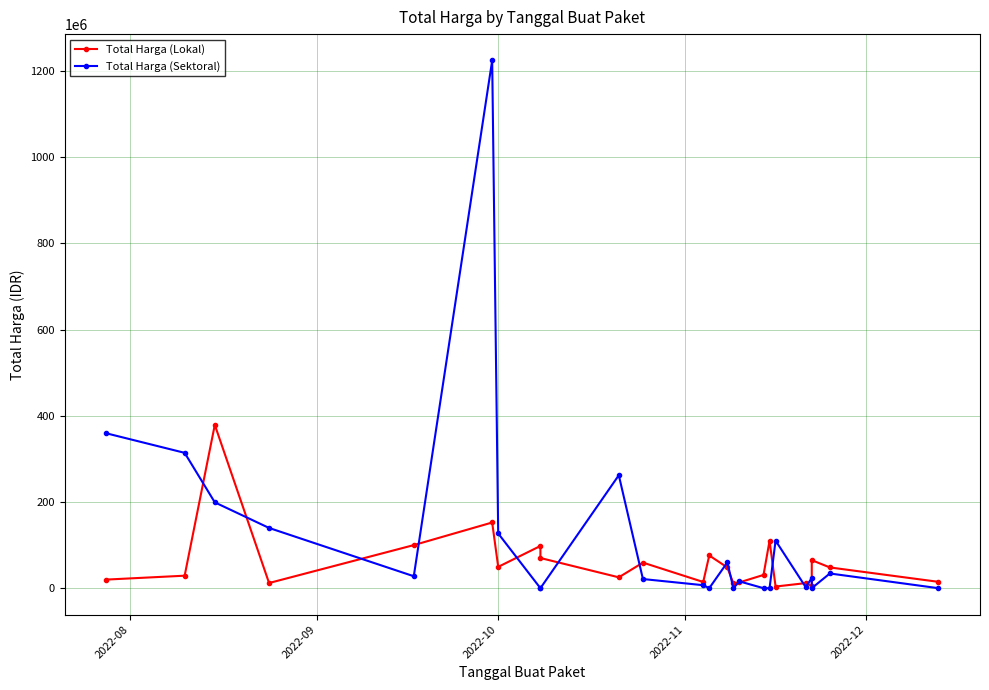

Where does the Total Harga (Sektoral) series first go above 23680800?

2022-08